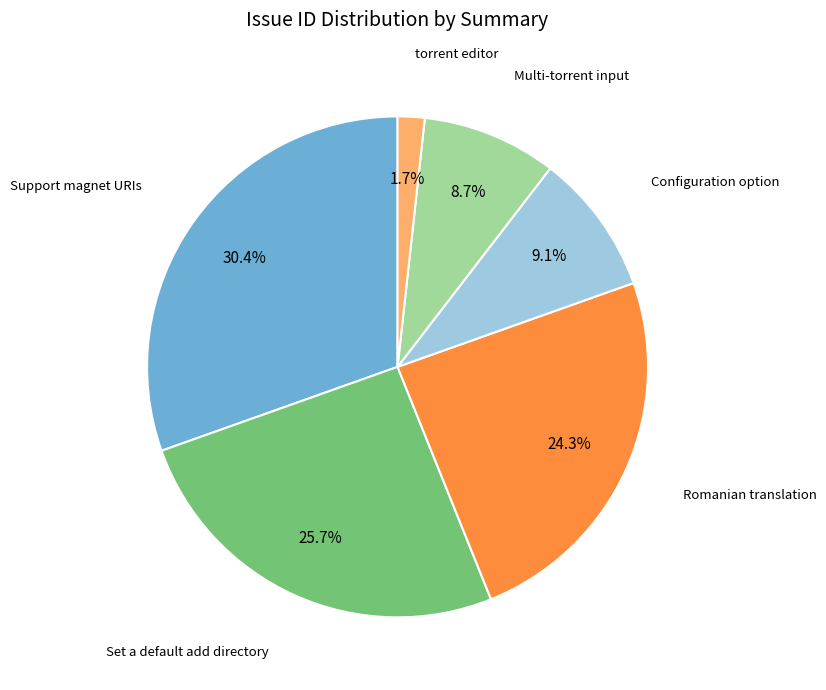

Is there any slice that represents more than half of the pie?

No